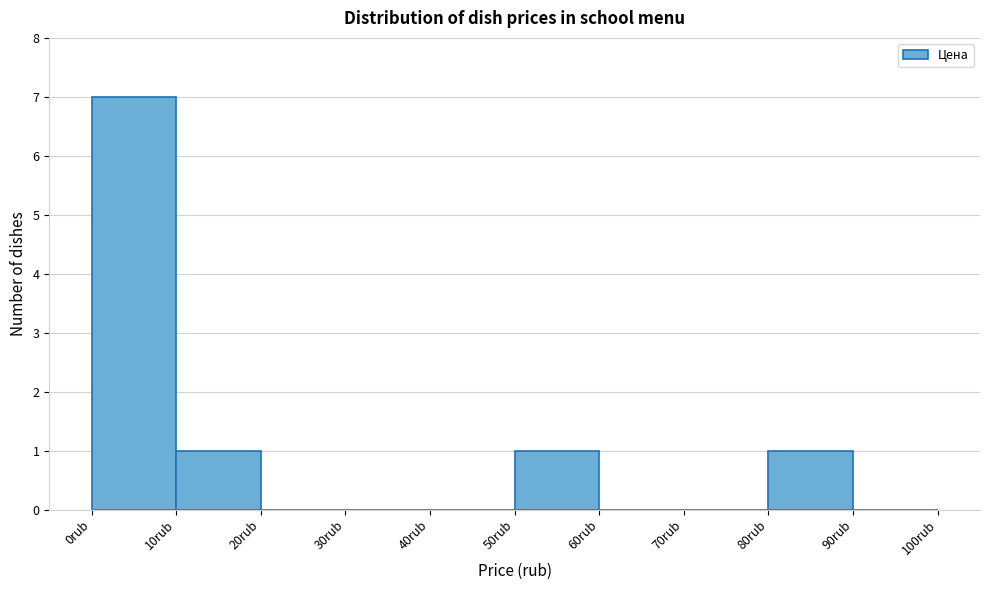

Reading left to right, transcribe this chart: for each bar, give the range it covers on the x-axis and its height. The values are not printed on the chart, so give them approximately, as read against the axis.

0 to 10: 7
10 to 20: 1
20 to 30: 0
30 to 40: 0
40 to 50: 0
50 to 60: 1
60 to 70: 0
70 to 80: 0
80 to 90: 1
90 to 100: 0